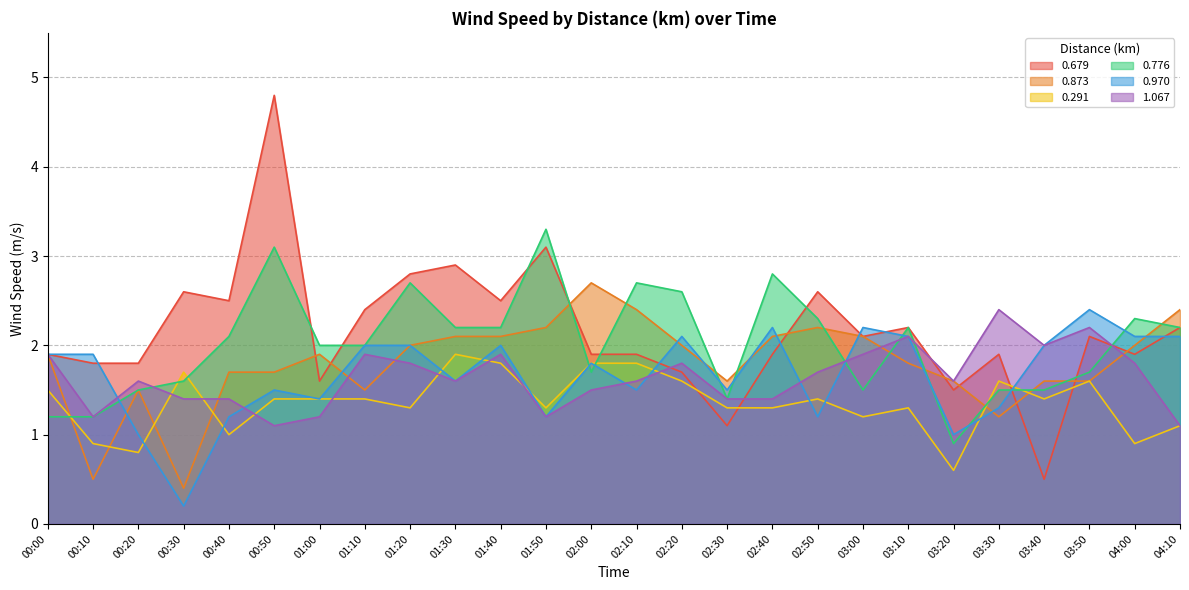

Reading right to left, what are all the values shown in this chart?

0.679: 2.2	1.9	2.1	0.5	1.9	1.5	2.2	2.1	2.6	1.9	1.1	1.7	1.9	1.9	3.1	2.5	2.9	2.8	2.4	1.6	4.8	2.5	2.6	1.8	1.8	1.9
0.873: 2.4	2.0	1.6	1.6	1.2	1.6	1.8	2.1	2.2	2.1	1.6	2.0	2.4	2.7	2.2	2.1	2.1	2.0	1.5	1.9	1.7	1.7	0.4	1.5	0.5	1.9
0.291: 1.1	0.9	1.6	1.4	1.6	0.6	1.3	1.2	1.4	1.3	1.3	1.6	1.8	1.8	1.3	1.8	1.9	1.3	1.4	1.4	1.4	1.0	1.7	0.8	0.9	1.5
0.776: 2.2	2.3	1.7	1.5	1.5	0.9	2.2	1.5	2.3	2.8	1.4	2.6	2.7	1.7	3.3	2.2	2.2	2.7	2.0	2.0	3.1	2.1	1.6	1.5	1.2	1.2
0.970: 2.1	2.1	2.4	2.0	1.3	1.0	2.1	2.2	1.2	2.2	1.5	2.1	1.5	1.8	1.2	2.0	1.6	2.0	2.0	1.4	1.5	1.2	0.2	1.0	1.9	1.9
1.067: 1.1	1.8	2.2	2.0	2.4	1.6	2.1	1.9	1.7	1.4	1.4	1.8	1.6	1.5	1.2	1.9	1.6	1.8	1.9	1.2	1.1	1.4	1.4	1.6	1.2	1.9